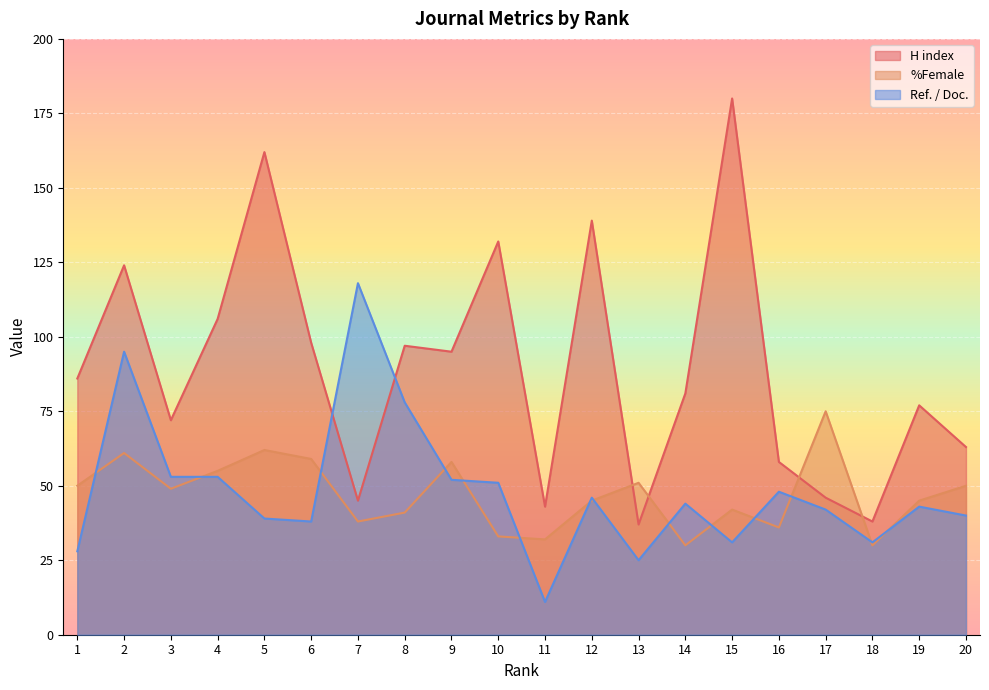

Reading right to left, transcribe all the data shown in this chart.

H index: 63	77	38	46	58	180	81	37	139	43	132	95	97	45	98	162	106	72	124	86
%Female: 50	45	30	75	36	42	30	51	45	32	33	58	41	38	59	62	55	49	61	50
Ref. / Doc.: 40	43	31	42	48	31	44	25	46	11	51	52	78	118	38	39	53	53	95	28